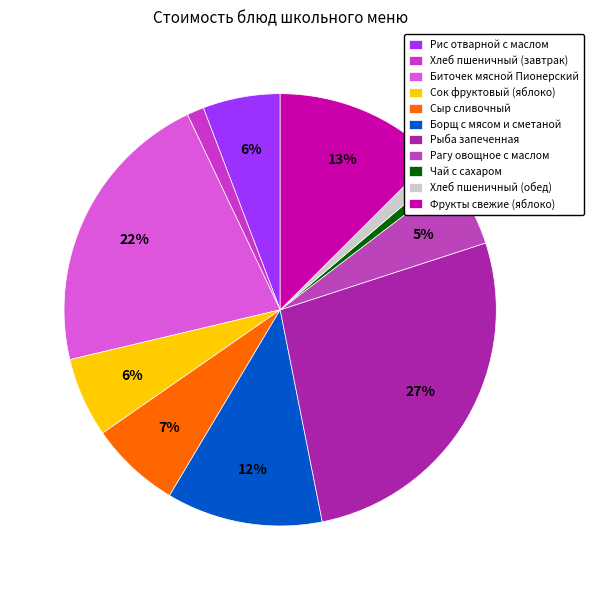

Rank the categories by value from lowest to highest.

Чай с сахаром, Хлеб пшеничный (завтрак), Хлеб пшеничный (обед), Рагу овощное с маслом, Рис отварной с маслом, Сок фруктовый (яблоко), Сыр сливочный, Борщ с мясом и сметаной, Фрукты свежие (яблоко), Биточек мясной Пионерский, Рыба запеченная